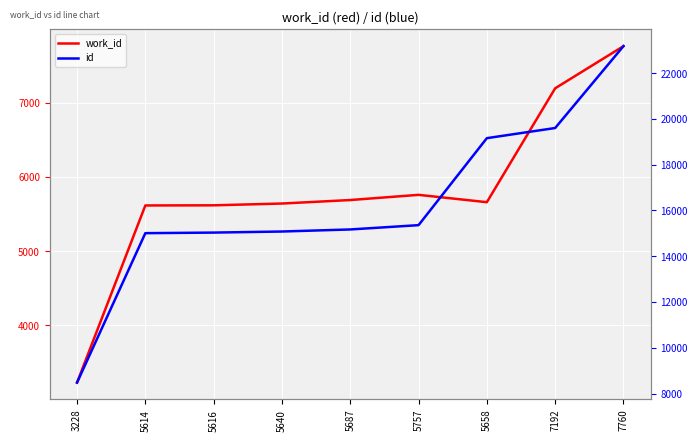

In work_id, how many points are higher than both neighbors (excluding endpoints)?

1